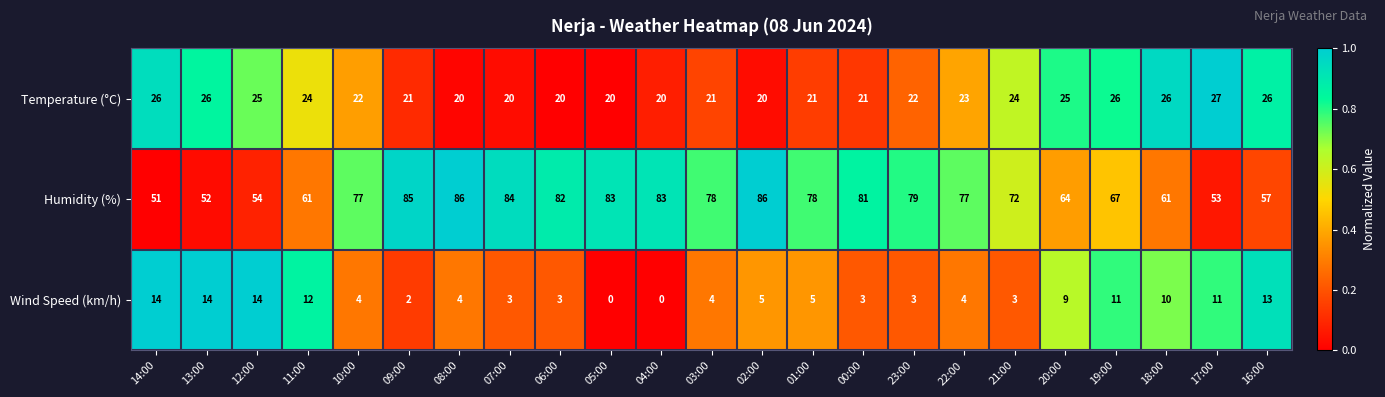

At how many categories does at least one series exceed 0?

23